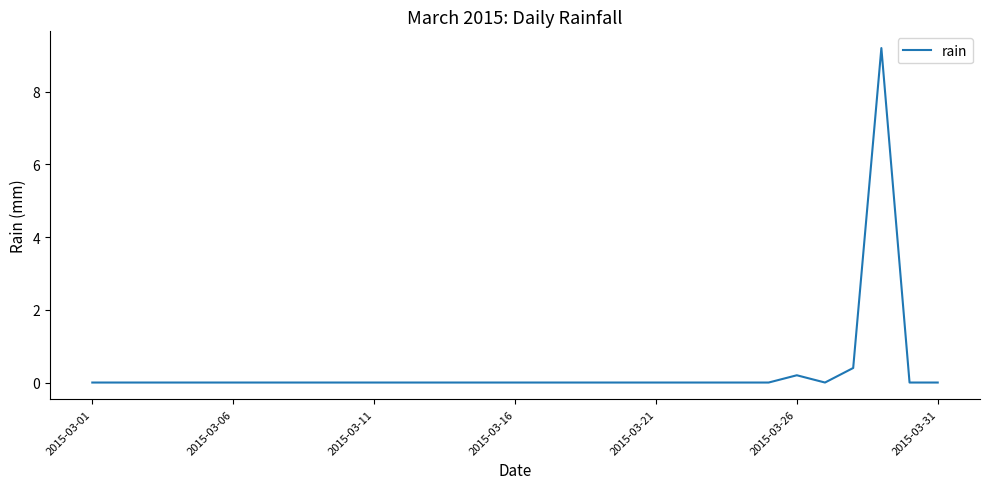

How many lines are shown in the chart?

1